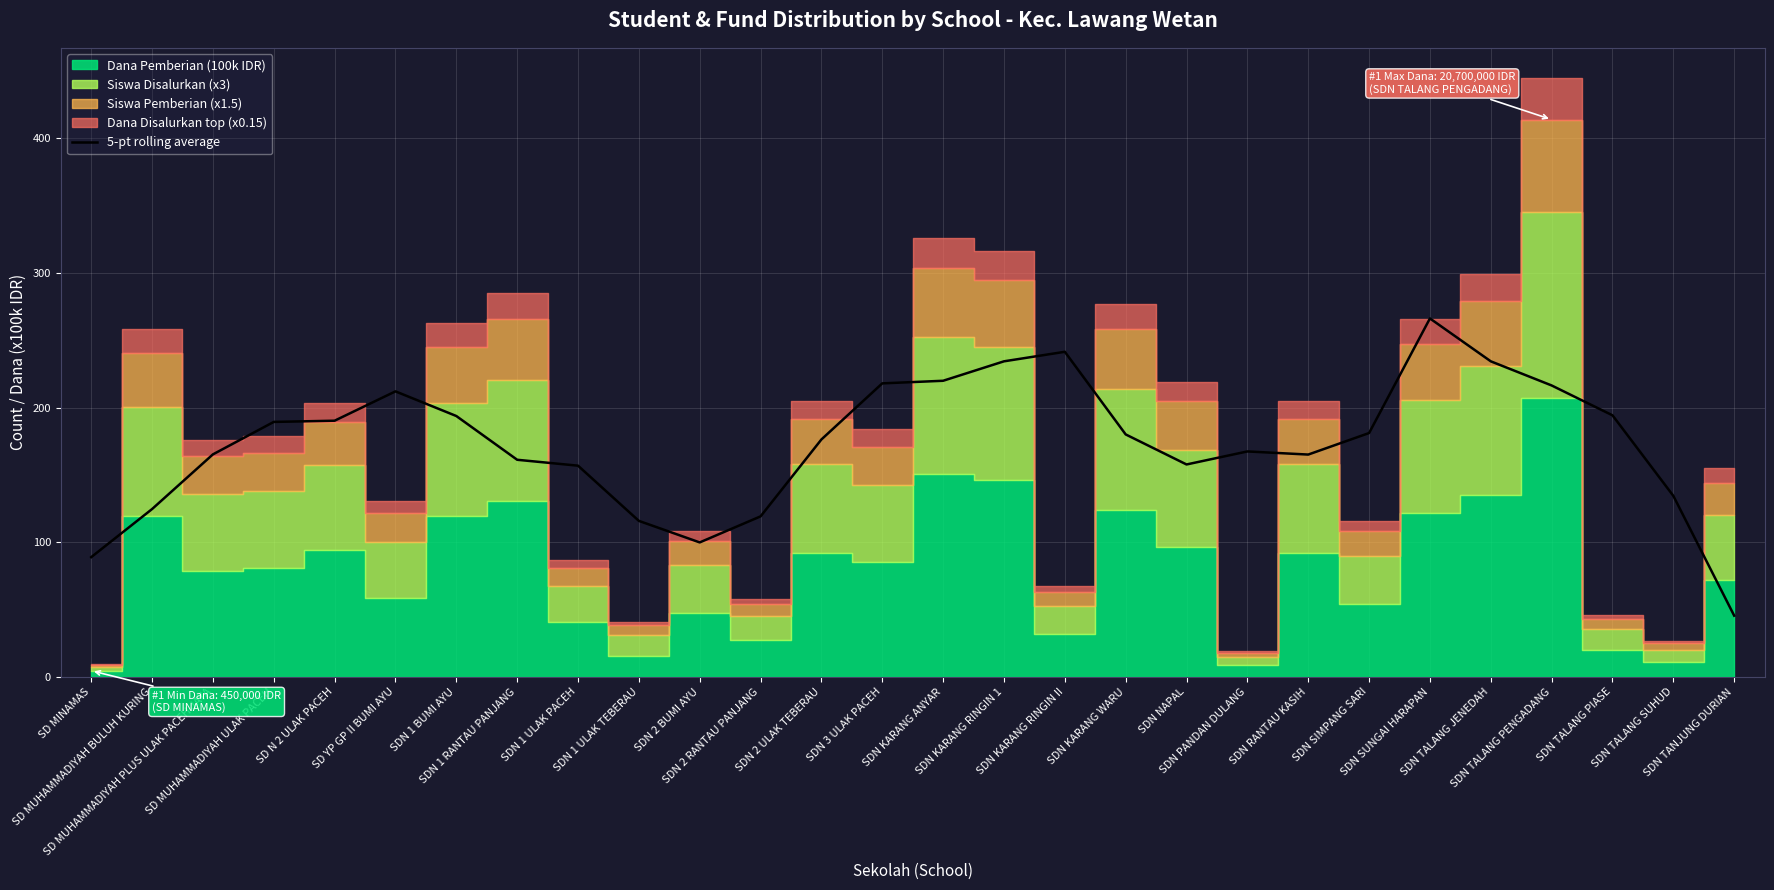

Reading left to right, extract all data points from this chart.

SD MINAMAS=88.9	SD MUHAMMADIYAH BULUH KURING=124.6	SD MUHAMMADIYAH PLUS ULAK PACEH JAYA=165.2	SD MUHAMMADIYAH ULAK PACEH=189.4	SD N 2 ULAK PACEH=190.3	SD YP GP II BUMI AYU=212.1	SDN 1 BUMI AYU=193.7	SDN 1 RANTAU PANJANG=161.2	SDN 1 ULAK PACEH=156.8	SDN 1 ULAK TEBERAU=115.8	SDN 2 BUMI AYU=99.8	SDN 2 RANTAU PANJANG=119.2	SDN 2 ULAK TEBERAU=176.3	SDN 3 ULAK PACEH=218.0	SDN KARANG ANYAR=219.9	SDN KARANG RINGIN 1=234.4	SDN KARANG RINGIN II=241.5	SDN KARANG WARU=180.1	SDN NAPAL=157.7	SDN PANDAN DULANG=167.4	SDN RANTAU KASIH=165.1	SDN SIMPANG SARI=181.1	SDN SUNGAI HARAPAN=266.2	SDN TALANG JENEDAH=234.4	SDN TALANG PENGADANG=216.4	SDN TALANG PIASE=194.3	SDN TALANG SUHUD=134.4	SDN TANJUNG DURIAN=45.4